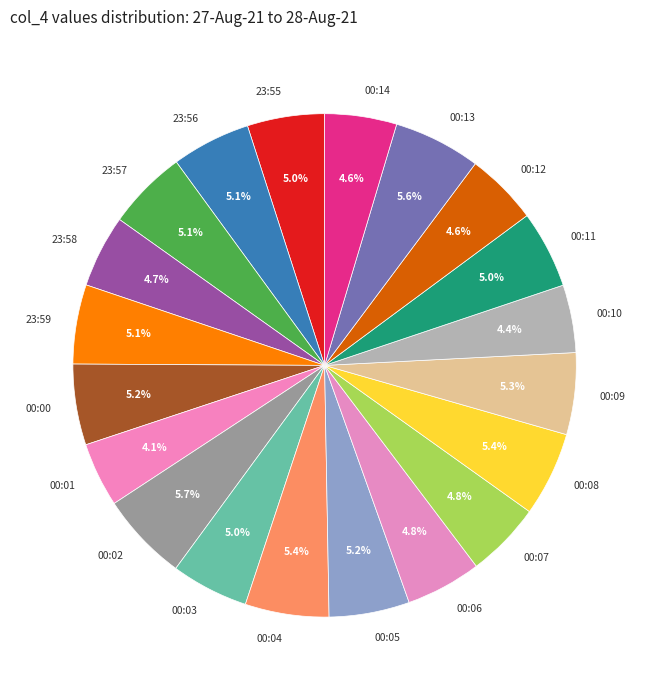

Approximately how many times larger is the value at 00:03 compared to 00:08?

0.9